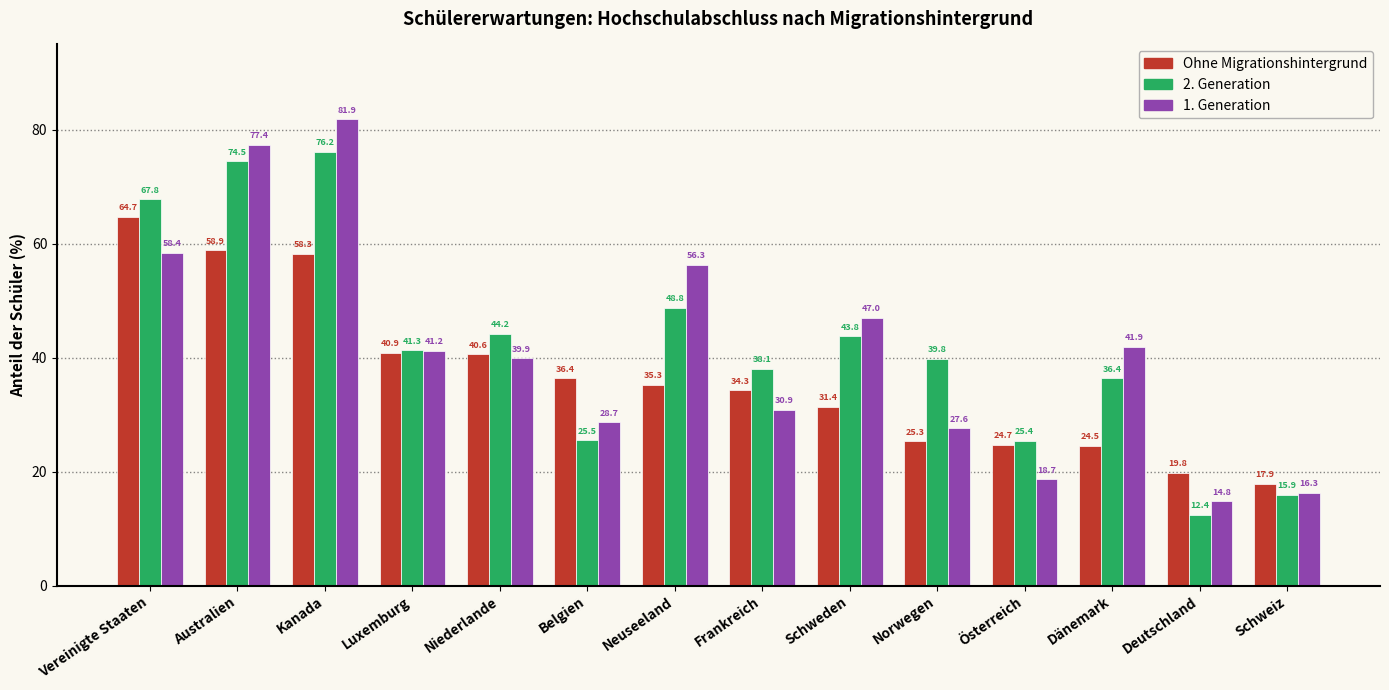

What is the difference between the maximum and minimum values in the 1. Generation series?

67.1